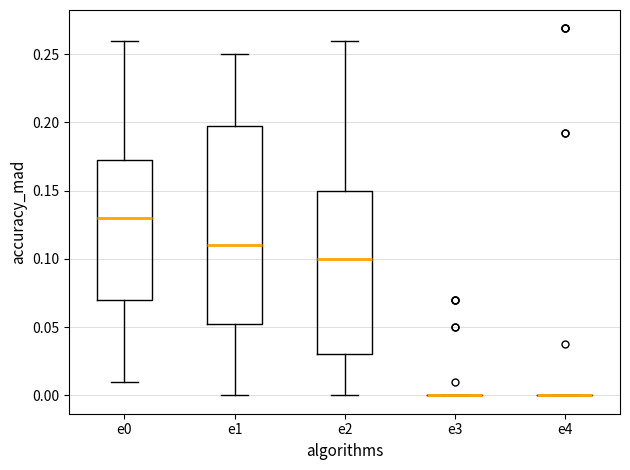

Reading left to right, read every box against the y-axis: the position of its median line, the range the box covers, and the ends of its whiskers. The values are not printed on the chart, so give them approximately, as read against the axis.

e0: median 0.130, box 0.070 to 0.175, whiskers 0.010 to 0.260
e1: median 0.110, box 0.055 to 0.200, whiskers 0.000 to 0.250
e2: median 0.100, box 0.030 to 0.150, whiskers 0.000 to 0.260
e3: box collapsed to a line at 0.000, whiskers 0.000 to 0.000
e4: box collapsed to a line at 0.000, whiskers 0.000 to 0.000